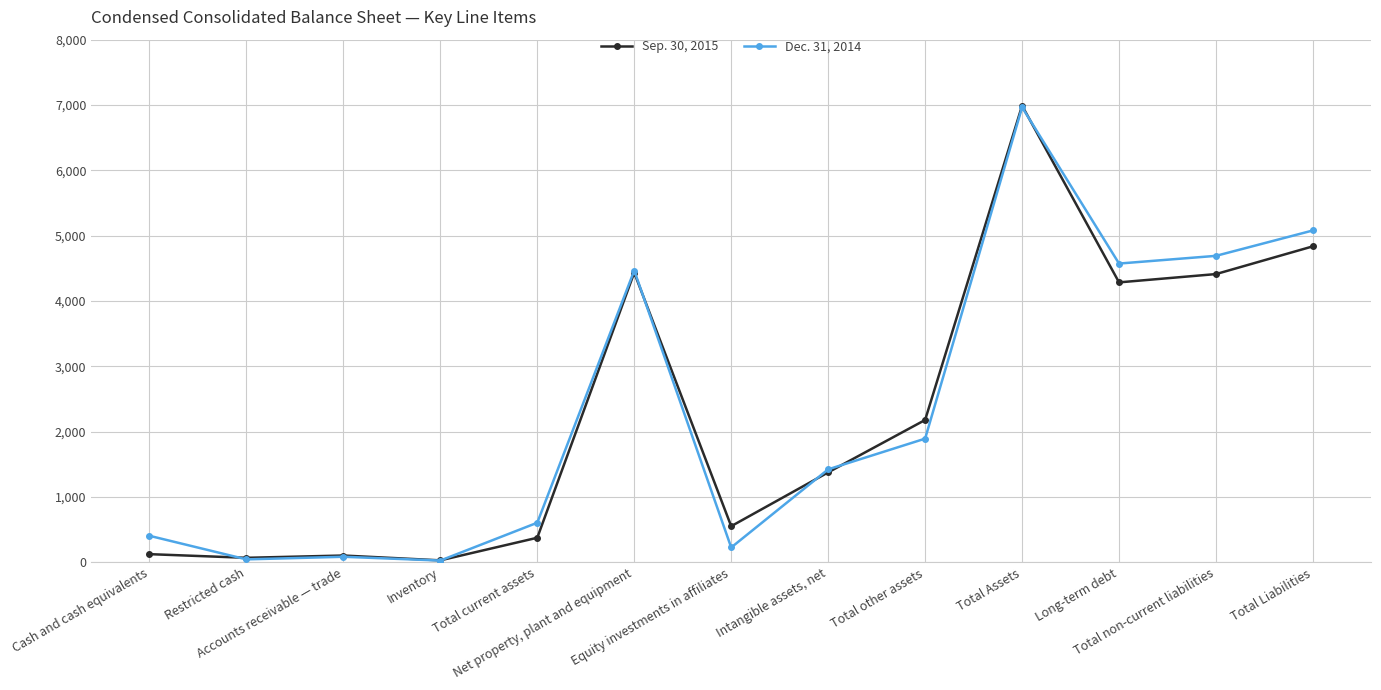

Which series changed the most between Total current assets and Intangible assets, net?

Sep. 30, 2015